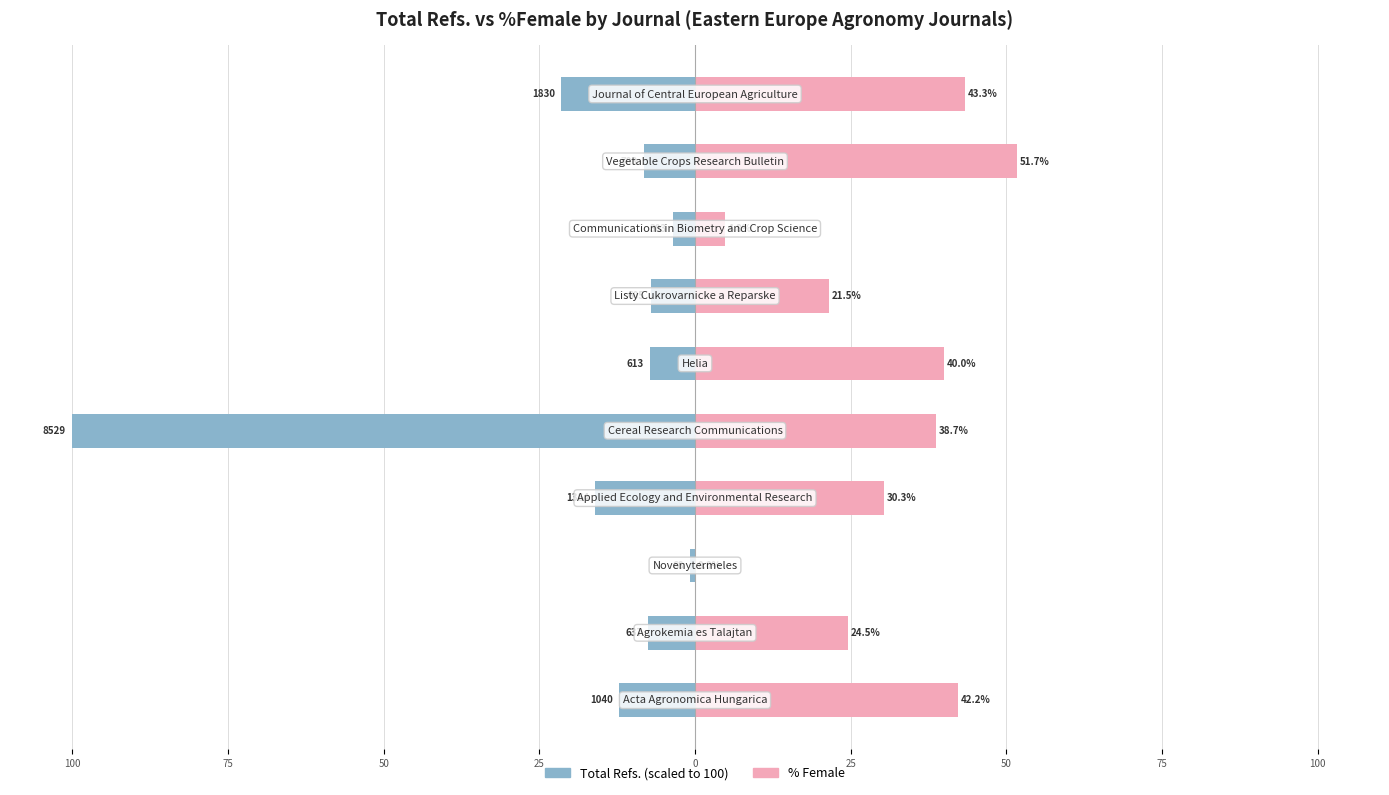

Is it true that Total Refs. (scaled) equals -21.5 at 9?

True